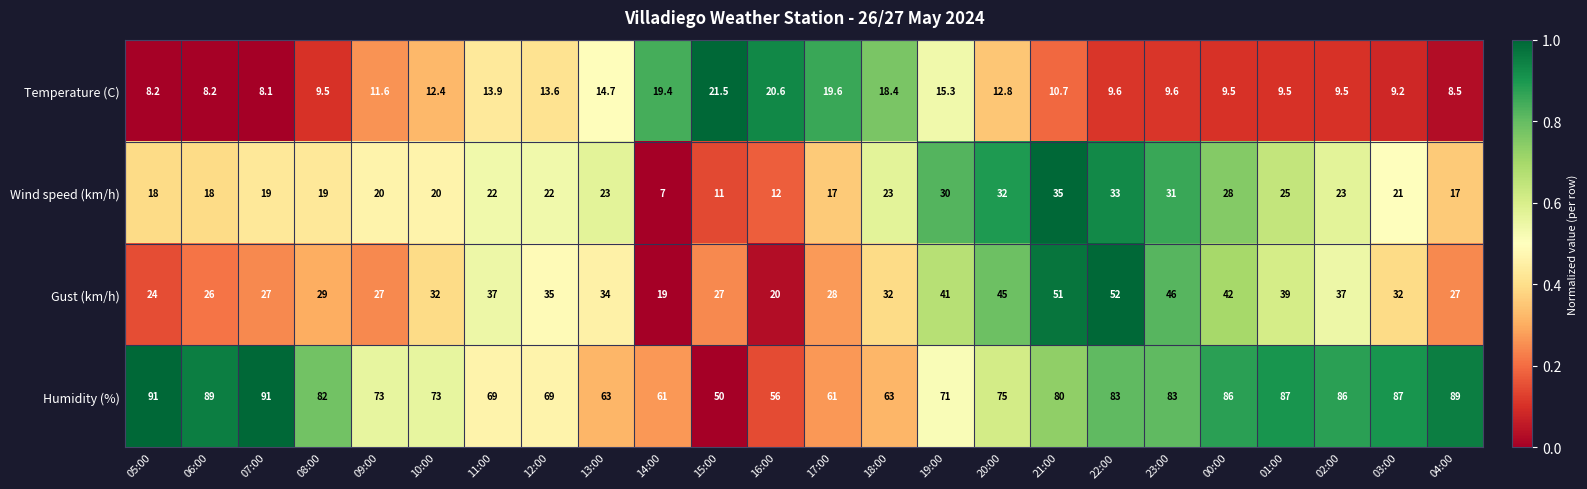

How many series are shown in this chart?

4